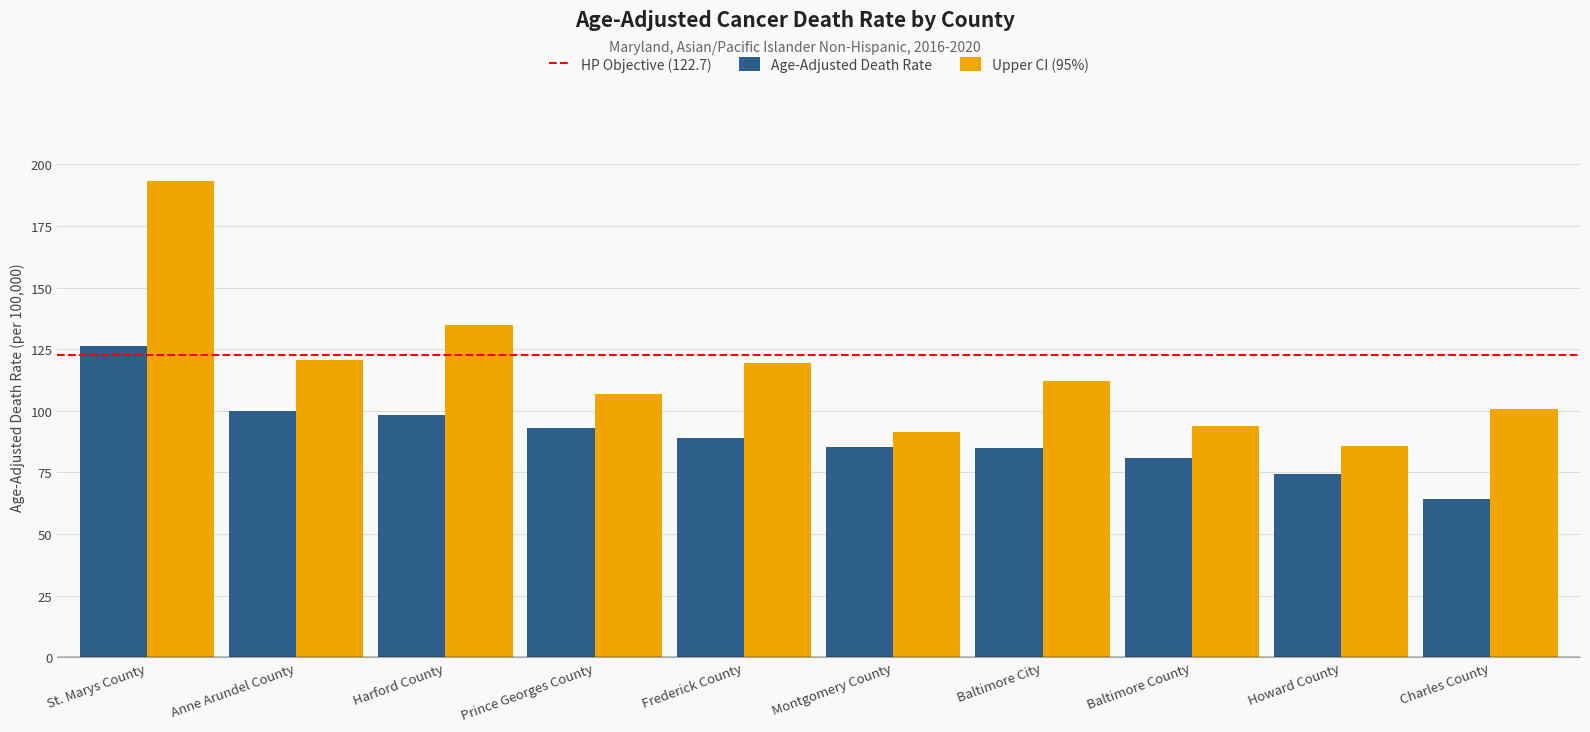

What is the difference between the highest and lowest values at Montgomery County?

6.0